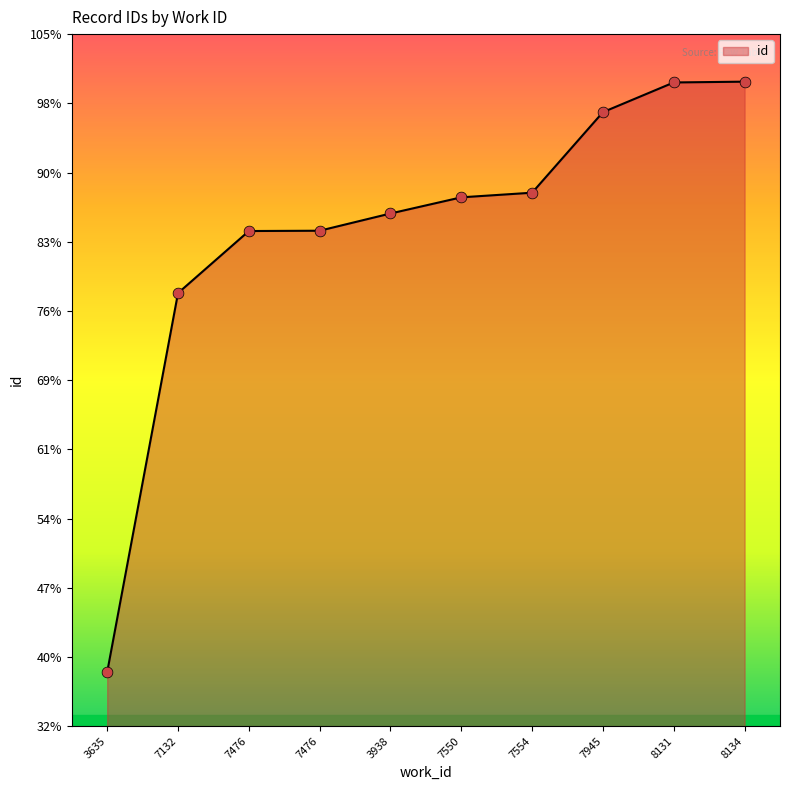

What is the ratio of the value at 3635 to the value at 7945?

0.4